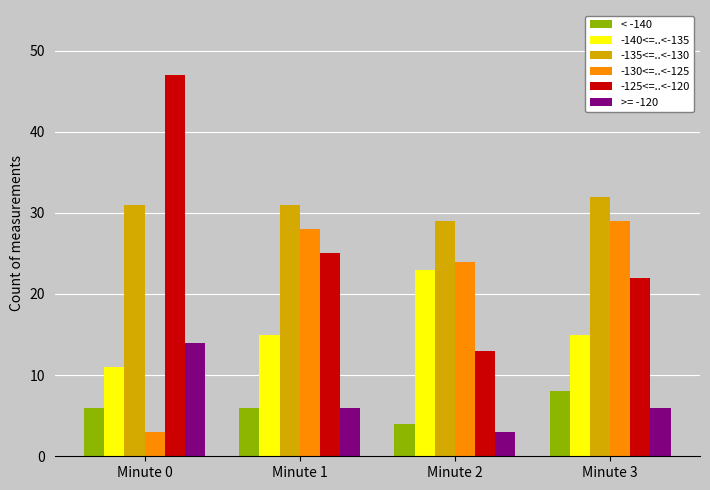

What is the minimum value shown in the chart?

3